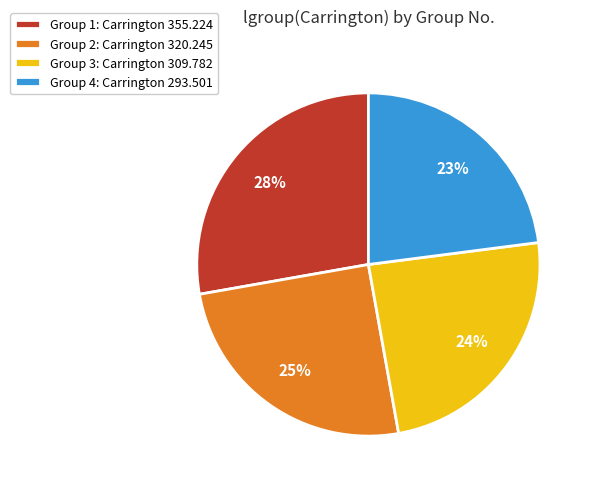

What is the largest slice in the pie chart?

Group 1: Carrington 355.224